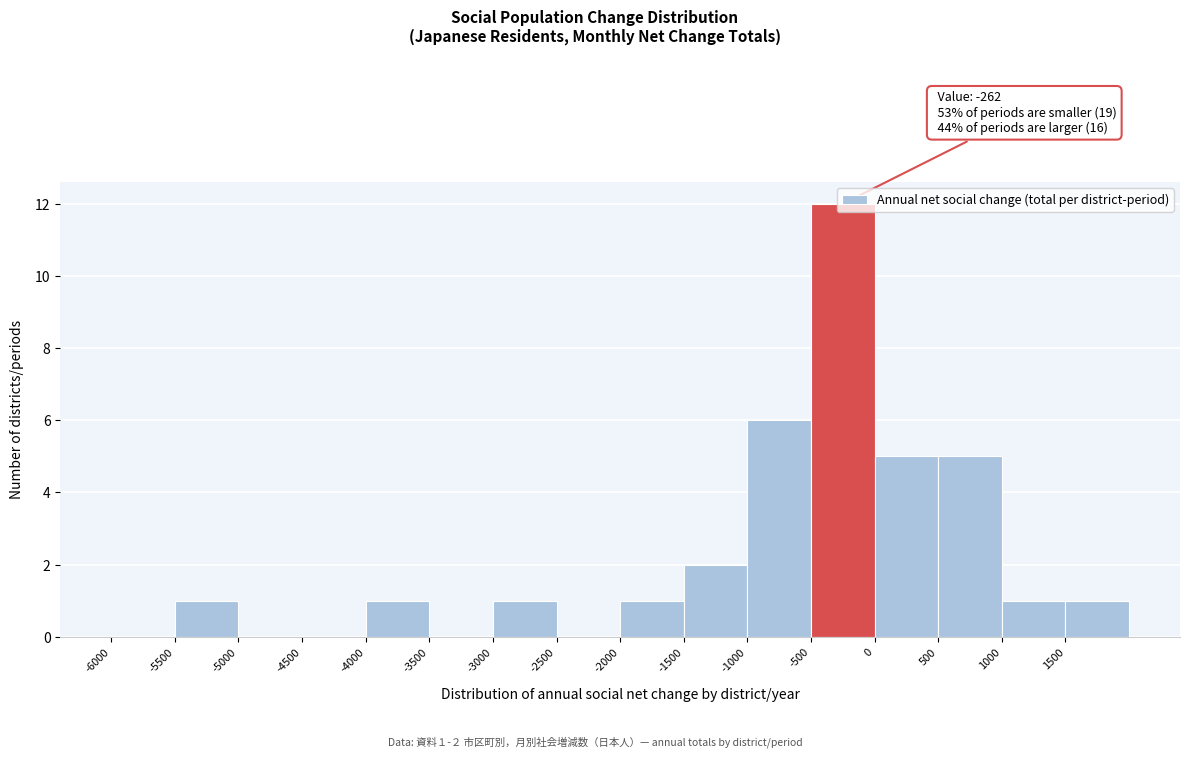

Over which range of the x-axis is the bar tallest?

-500 to 0